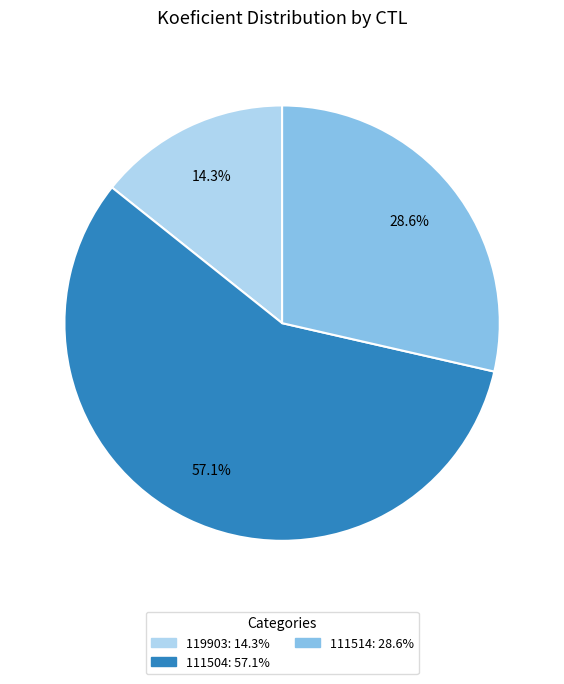

How many slices are in this pie chart?

3